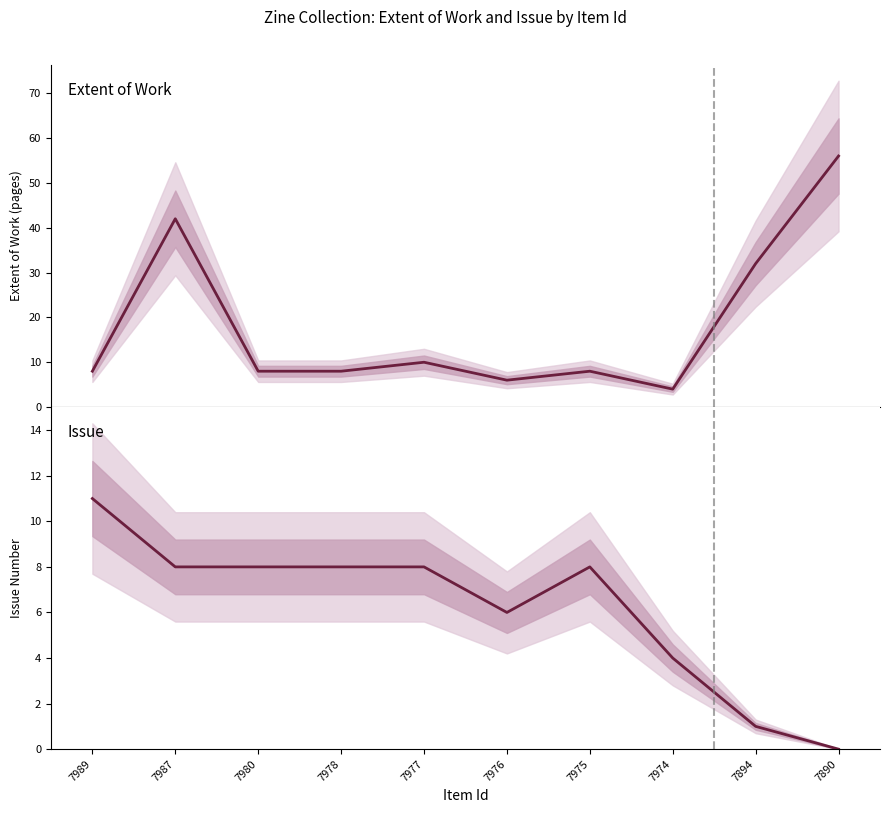

How many values in the Issue series are below 8?

4